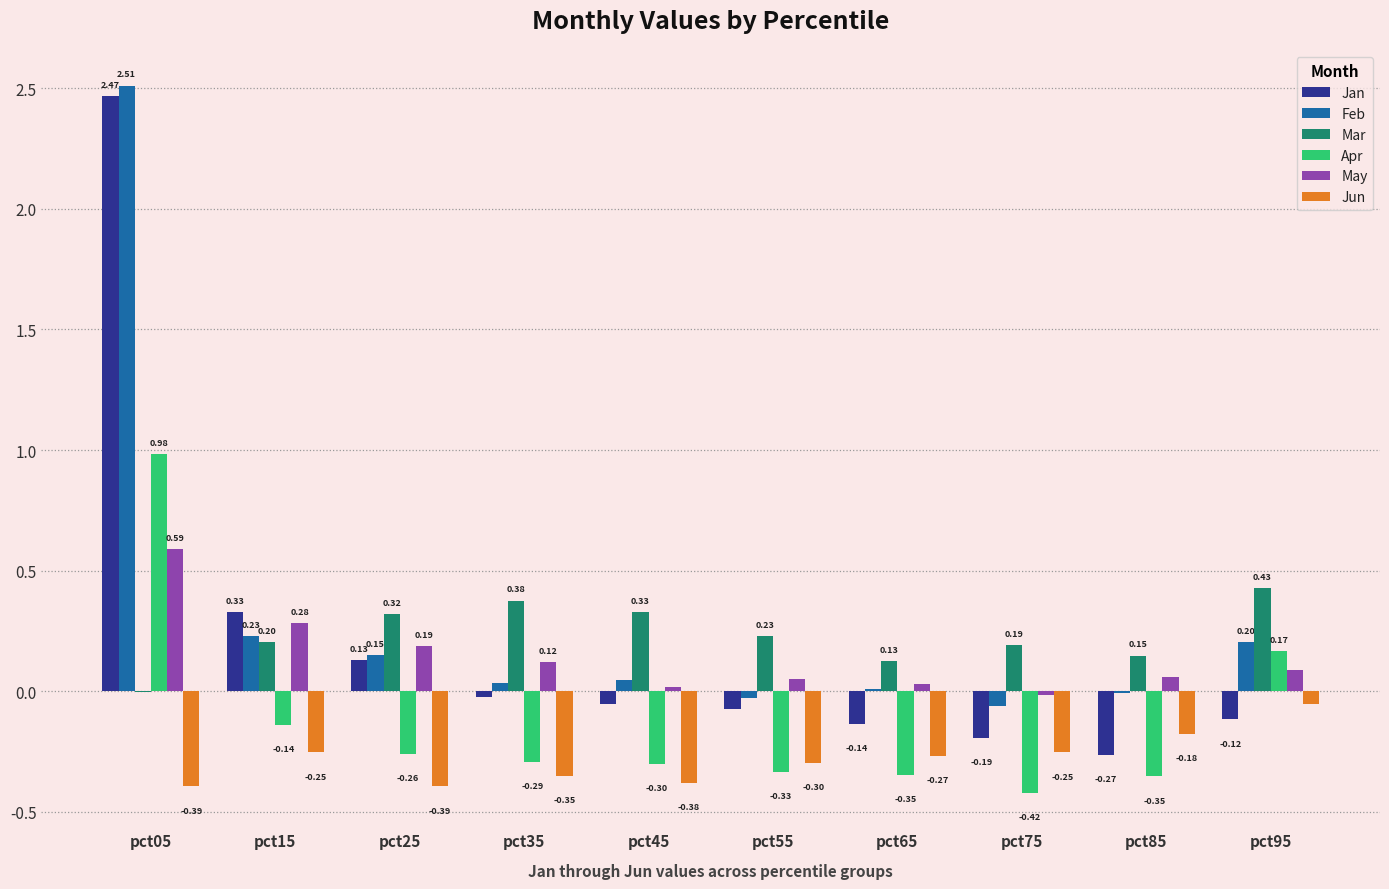

Does the chart contain stacked bars?

No